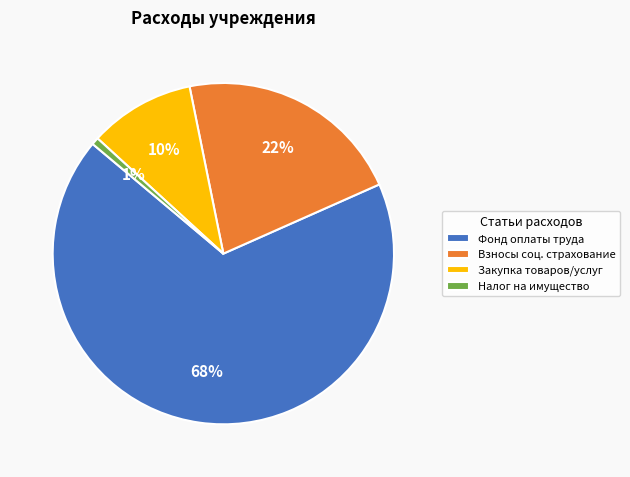

To the nearest percent, what is the combined percentage of Фонд оплаты труда and Взносы соц. страхование?

89%